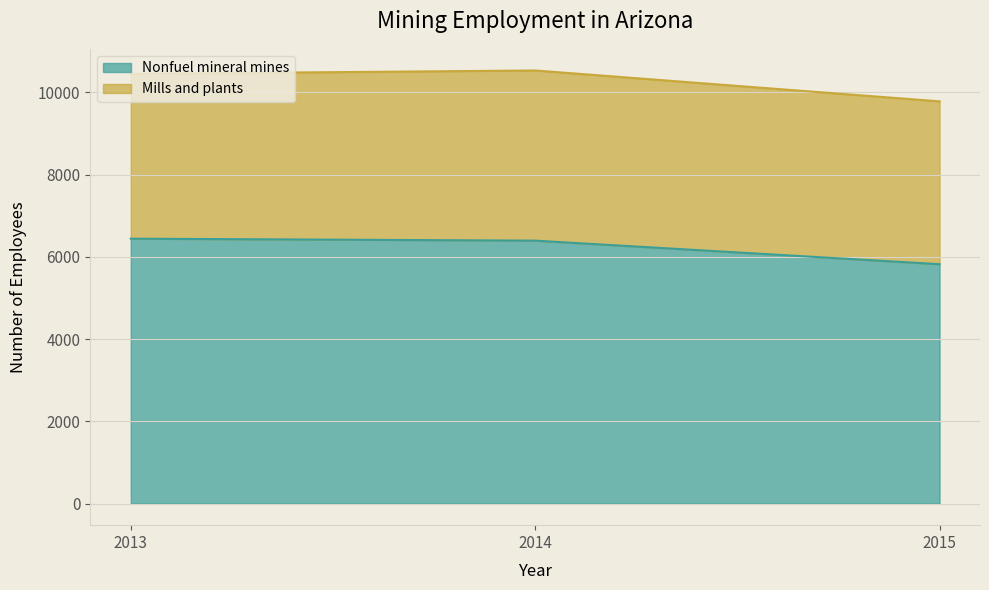

Rank the categories by value from lowest to highest.

2015, 2014, 2013